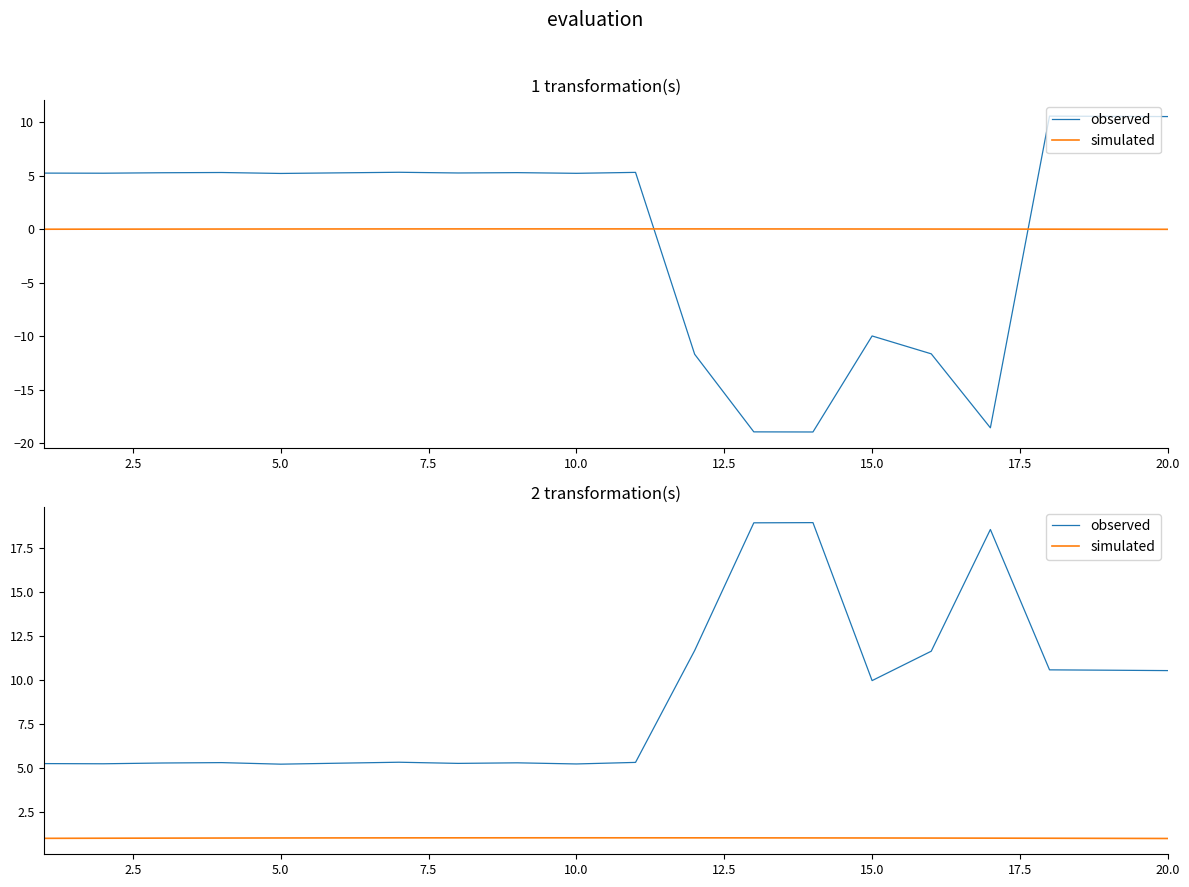

In observed, how many points are lower than both neighbors (excluding endpoints)?

5